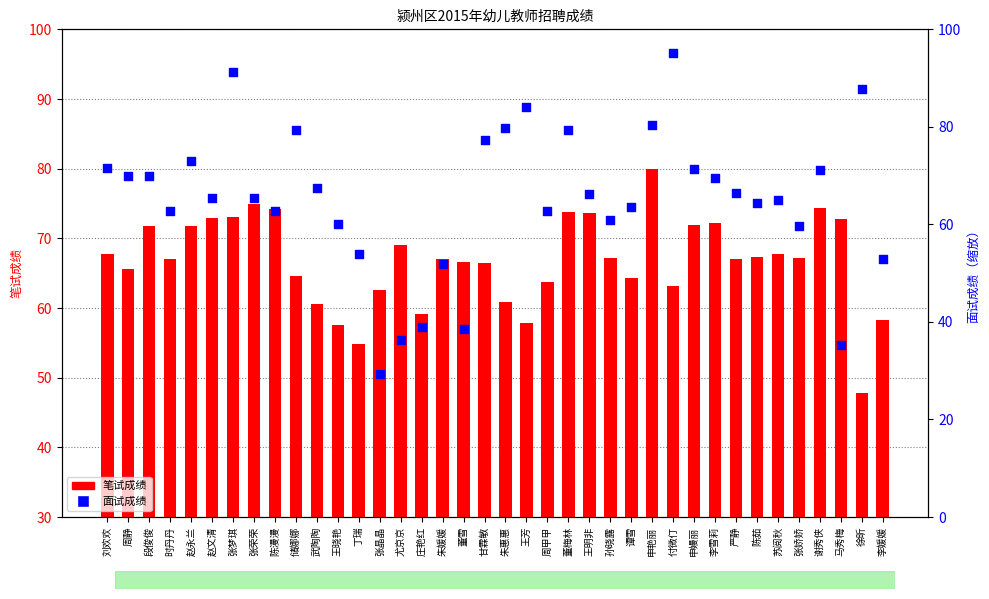

At how many categories does at least one series exceed 66?

31